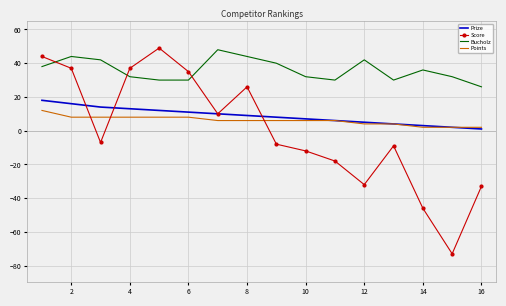

After their last crossing, which series has the higher values: Score or Bucholz?

Bucholz